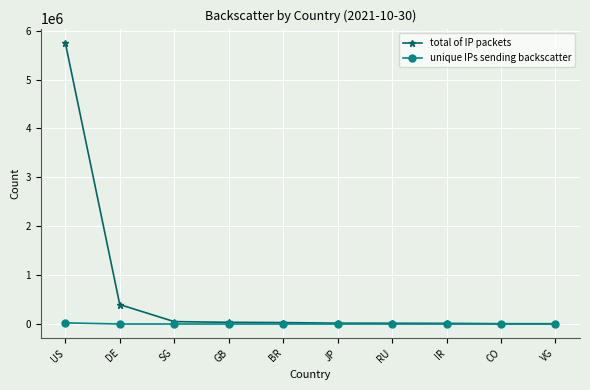

True or false: unique IPs sending backscatter has more than 0 points higher than both neighbors.

True